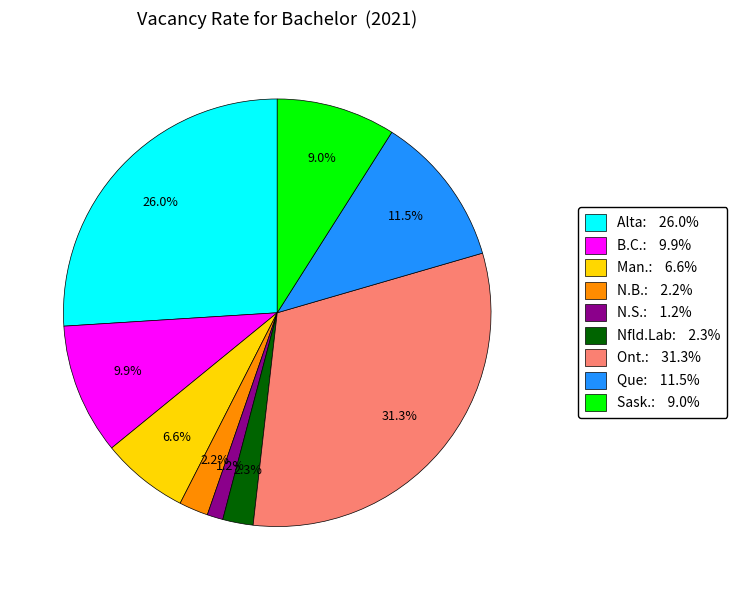

Count the number of slices in the pie.

9